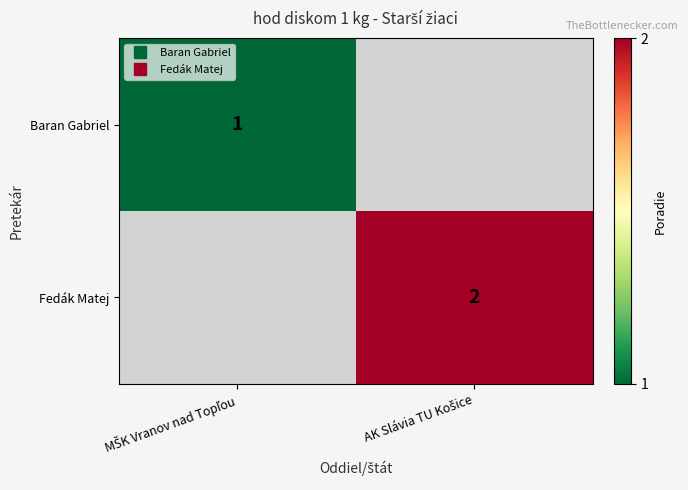

What is the total value across all series at AK Slávia TU Košice?

2